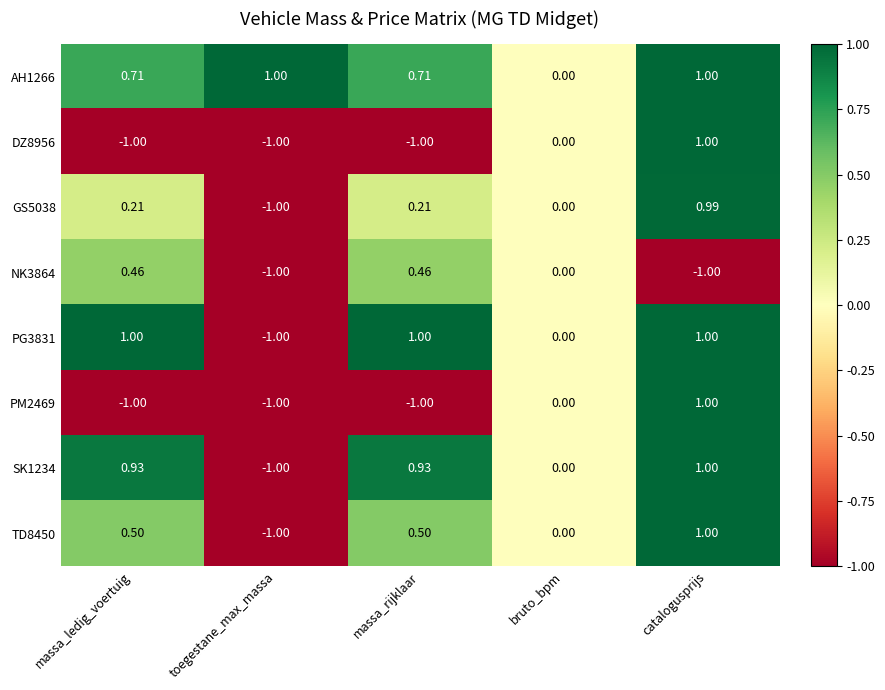

How many data points does each series have?

5